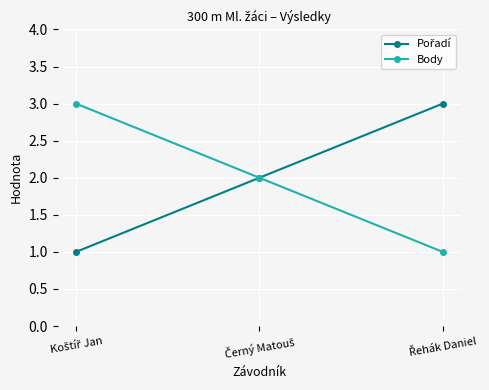

Does the chart have visible grid lines?

Yes